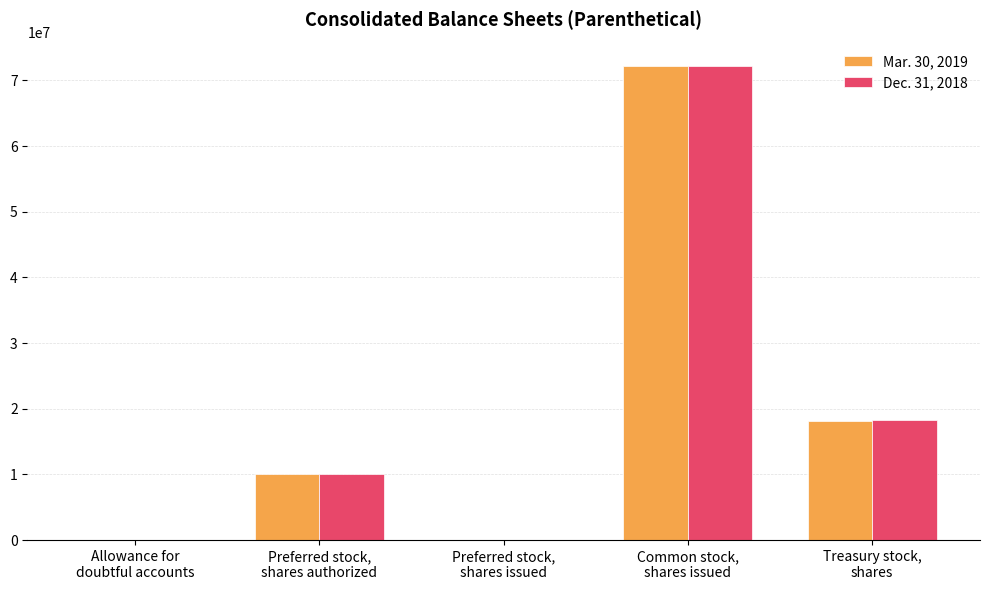

How many groups of bars are there?

5